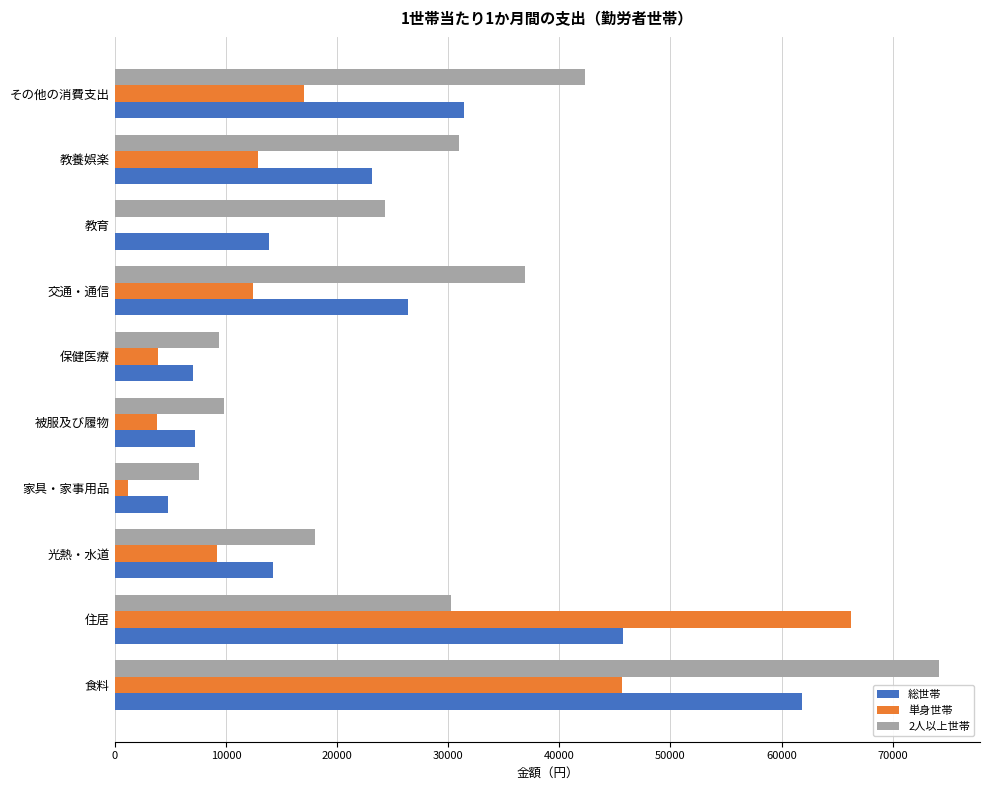

At which label is 2人以上世帯 closest to 40847?

その他の消費支出